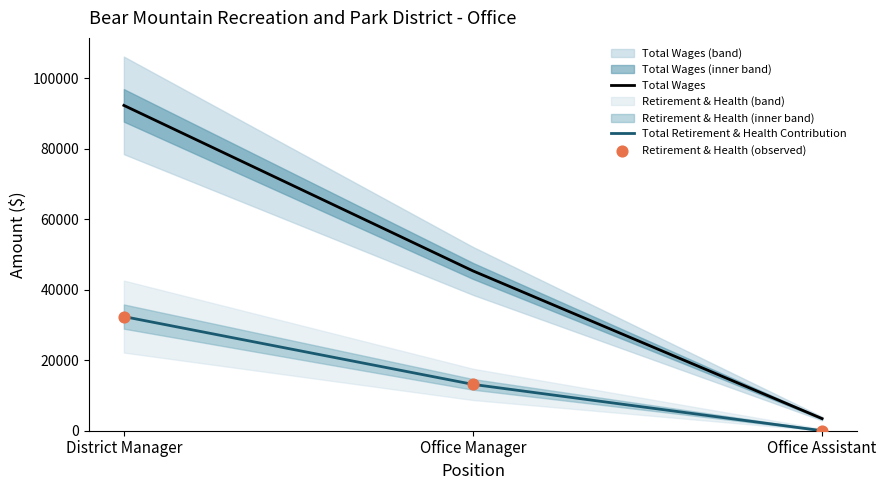

Which series has the largest total across all categories?

Total Wages